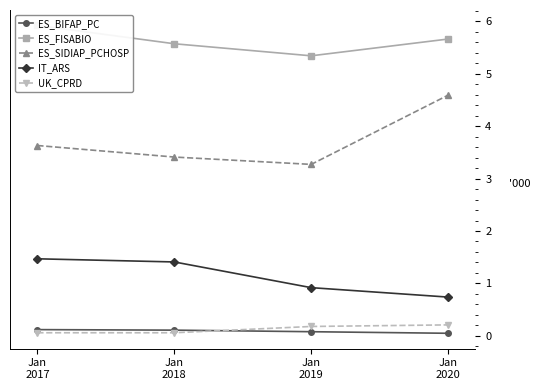

What is the sum of all ES_SIDIAP_PCHOSP values?

14.9